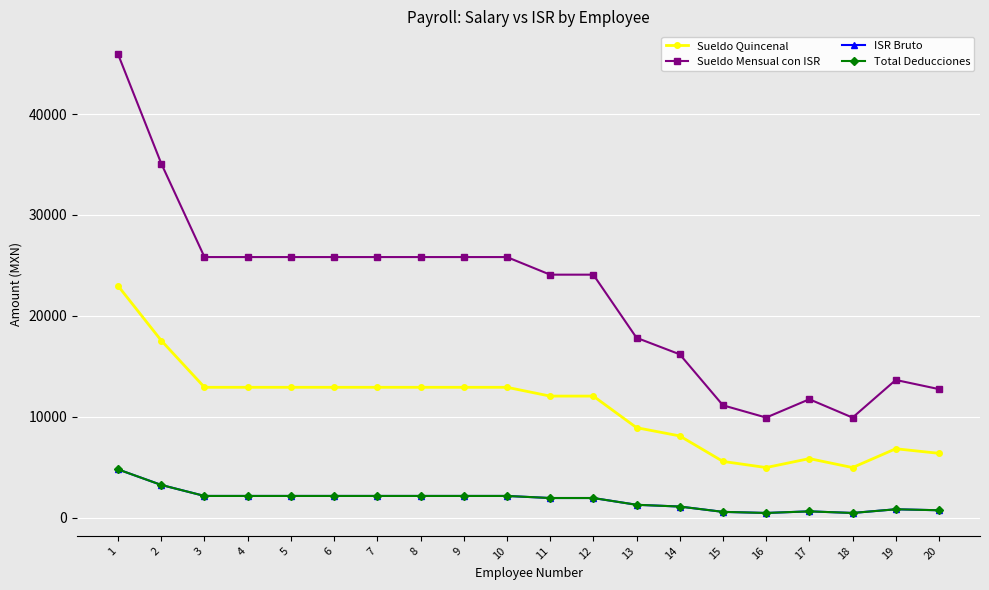

Which series changed the most between 5 and 9?

Sueldo Quincenal